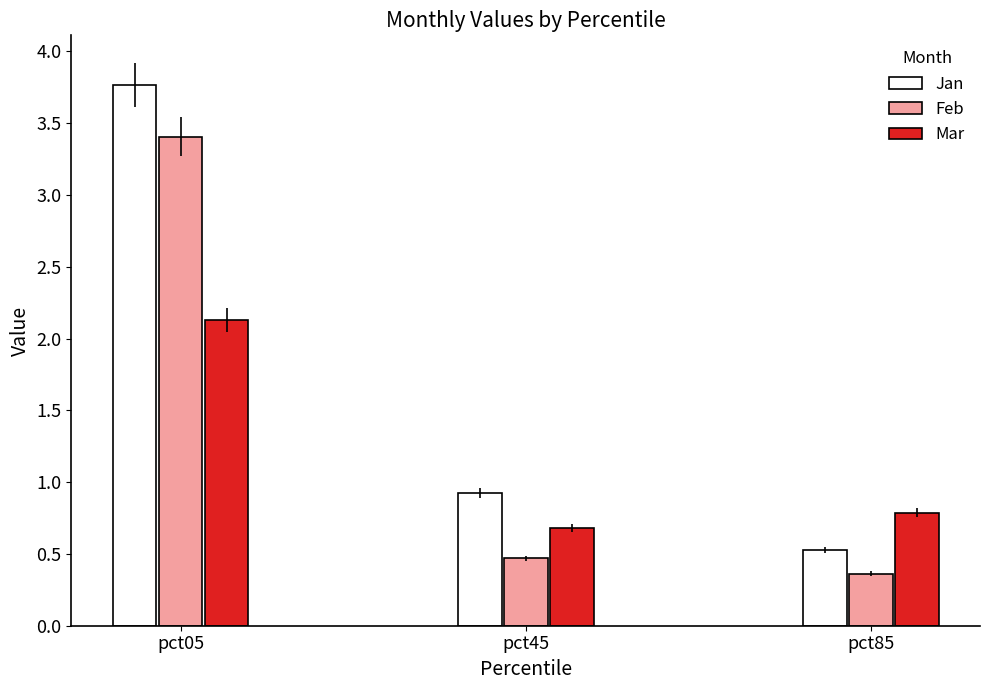

Which series has the largest range (max minus min)?

Jan